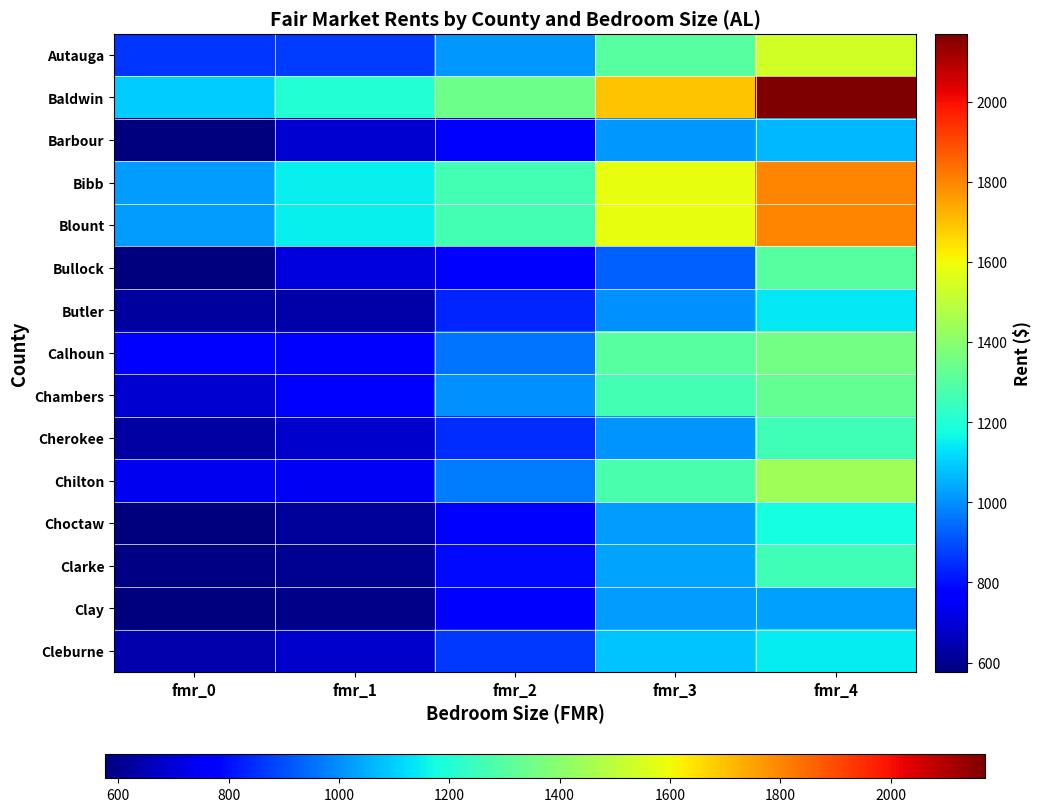

At how many categories does at least one series exceed 1636?

2